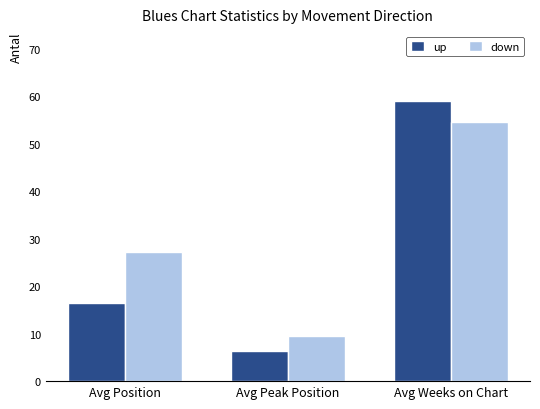

What is the total value across all series at Avg Weeks on Chart?

113.7